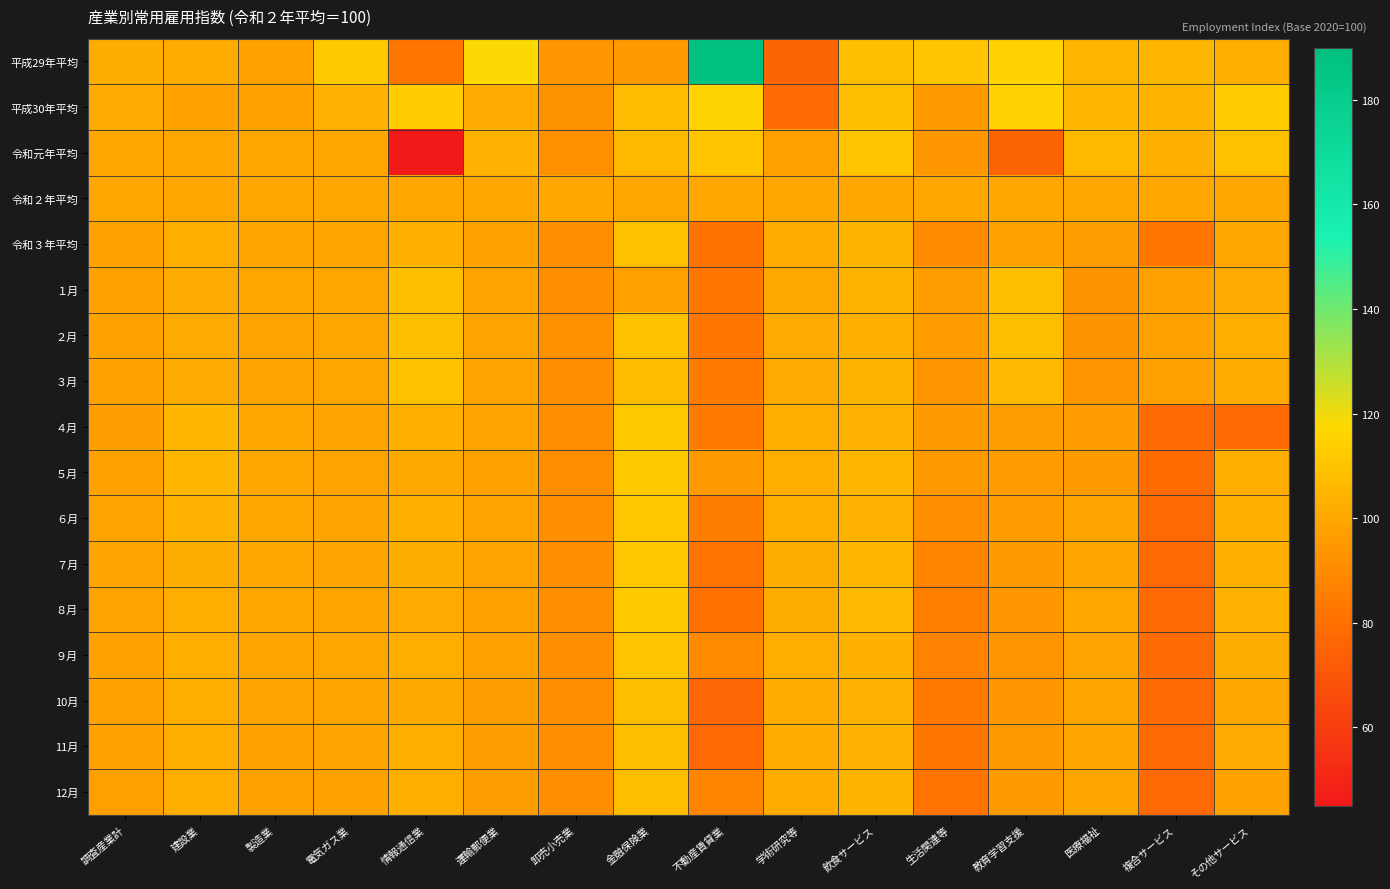

Reading right to left, transcribe all the data shown in this chart.

平成29年平均: その他サービス=102.6	複合サービス=105.1	医療福祉=105.2	教育学習支援=115.4	生活関連等=110.6	飲食サービス=108.2	学術研究等=75.8	不動産賃貸業=188.5	金融保険業=95.2	卸売小売業=93.8	運輸郵便業=117.9	情報通信業=82.4	電気ガス業=112.2	製造業=98.0	建設業=101.6	調査産業計=101.9
平成30年平均: その他サービス=113.2	複合サービス=104.8	医療福祉=105.2	教育学習支援=115.4	生活関連等=95.4	飲食サービス=108.0	学術研究等=78.3	不動産賃貸業=115.6	金融保険業=107.4	卸売小売業=92.6	運輸郵便業=101.0	情報通信業=113.8	電気ガス業=103.8	製造業=98.5	建設業=98.0	調査産業計=101.2
令和元年平均: その他サービス=108.9	複合サービス=103.1	医療福祉=106.7	教育学習支援=75.8	生活関連等=94.8	飲食サービス=110.0	学術研究等=97.2	不動産賃貸業=110.5	金融保険業=106.9	卸売小売業=91.8	運輸郵便業=104.1	情報通信業=45.1	電気ガス業=99.6	製造業=99.8	建設業=99.7	調査産業計=99.8
令和２年平均: その他サービス=100.0	複合サービス=100.0	医療福祉=100.0	教育学習支援=100.0	生活関連等=100.0	飲食サービス=100.0	学術研究等=100.0	不動産賃貸業=100.0	金融保険業=100.0	卸売小売業=100.0	運輸郵便業=100.0	情報通信業=100.0	電気ガス業=100.0	製造業=100.0	建設業=100.0	調査産業計=100.0
令和３年平均: その他サービス=99.8	複合サービス=83.1	医療福祉=97.1	教育学習支援=98.4	生活関連等=89.9	飲食サービス=104.5	学術研究等=101.6	不動産賃貸業=81.0	金融保険業=109.0	卸売小売業=91.2	運輸郵便業=98.2	情報通信業=103.6	電気ガス業=99.2	製造業=99.3	建設業=102.6	調査産業計=98.1
１月: その他サービス=100.8	複合サービス=98.3	医療福祉=93.2	教育学習支援=107.9	生活関連等=97.1	飲食サービス=104.6	学術研究等=100.7	不動産賃貸業=83.2	金融保険業=97.3	卸売小売業=91.4	運輸郵便業=98.8	情報通信業=108.6	電気ガス業=99.8	製造業=99.7	建設業=100.8	調査産業計=98.2
２月: その他サービス=102.2	複合サービス=98.3	医療福祉=93.2	教育学習支援=107.7	生活関連等=96.3	飲食サービス=103.1	学術研究等=100.8	不動産賃貸業=82.6	金融保険業=109.3	卸売小売業=92.1	運輸郵便業=98.8	情報通信業=108.6	電気ガス業=100.0	製造業=99.0	建設業=101.0	調査産業計=98.2
３月: その他サービス=101.5	複合サービス=97.8	医療福祉=93.5	教育学習支援=106.3	生活関連等=93.8	飲食サービス=104.6	学術研究等=100.8	不動産賃貸業=84.6	金融保険業=107.5	卸売小売業=91.4	運輸郵便業=98.9	情報通信業=109.0	電気ガス業=100.0	製造業=98.8	建設業=100.8	調査産業計=98.0
４月: その他サービス=78.2	複合サービス=78.3	医療福祉=96.0	教育学習支援=96.9	生活関連等=95.3	飲食サービス=104.3	学術研究等=102.1	不動産賃貸業=84.0	金融保険業=112.0	卸売小売業=91.2	運輸郵便業=99.0	情報通信業=103.6	電気ガス業=98.9	製造業=100.0	建設業=105.1	調査産業計=96.8
５月: その他サービス=102.4	複合サービス=78.6	医療福祉=95.4	教育学習支援=96.3	生活関連等=94.9	飲食サービス=105.4	学術研究等=102.4	不動産賃貸業=95.0	金融保険業=112.0	卸売小売業=90.6	運輸郵便業=98.3	情報通信業=100.6	電気ガス業=98.6	製造業=99.8	建設業=105.3	調査産業計=98.2
６月: その他サービス=103.0	複合サービス=77.7	医療福祉=98.8	教育学習支援=96.1	生活関連等=91.6	飲食サービス=104.1	学術研究等=102.3	不動産賃貸業=85.3	金融保険業=111.8	卸売小売業=90.9	運輸郵便業=98.6	情報通信業=103.0	電気ガス業=98.9	製造業=99.9	建設業=104.1	調査産業計=98.8
７月: その他サービス=103.3	複合サービス=77.7	医療福祉=99.2	教育学習支援=95.8	生活関連等=87.7	飲食サービス=105.8	学術研究等=101.9	不動産賃貸業=81.8	金融保険業=111.5	卸売小売業=91.0	運輸郵便業=98.7	情報通信業=101.7	電気ガス業=98.9	製造業=100.0	建設業=101.9	調査産業計=98.9
８月: その他サービス=104.2	複合サービス=77.7	医療福祉=99.8	教育学習支援=94.4	生活関連等=86.1	飲食サービス=106.4	学術研究等=101.9	不動産賃貸業=80.4	金融保険業=112.2	卸売小売業=91.4	運輸郵便業=97.9	情報通信業=100.9	電気ガス業=99.3	製造業=99.6	建設業=102.2	調査産業計=98.8
９月: その他サービス=101.9	複合サービス=78.3	医療福祉=99.0	教育学習支援=94.0	生活関連等=86.7	飲食サービス=103.6	学術研究等=102.1	不動産賃貸業=90.0	金融保険業=109.9	卸売小売業=91.1	運輸郵便業=97.7	情報通信業=102.2	電気ガス業=99.4	製造業=99.3	建設業=102.7	調査産業計=98.2
10月: その他サービス=100.0	複合サービス=78.3	医療福祉=99.2	教育学習支援=94.5	生活関連等=84.4	飲食サービス=104.0	学術研究等=101.5	不動産賃貸業=76.9	金融保険業=108.1	卸売小売業=91.1	運輸郵便業=97.1	情報通信業=100.3	電気ガス業=99.3	製造業=98.9	建設業=102.7	調査産業計=97.9
11月: その他サービス=101.3	複合サービス=78.3	医療福祉=99.2	教育学習支援=95.6	生活関連等=82.8	飲食サービス=103.9	学術研究等=101.4	不動産賃貸業=77.3	金融保険業=108.1	卸売小売業=91.0	運輸郵便業=97.0	情報通信業=102.0	電気ガス業=98.7	製造業=98.4	建設業=102.5	調査産業計=97.7
12月: その他サービス=98.5	複合サービス=77.7	医療福祉=99.2	教育学習支援=95.2	生活関連等=82.0	飲食サービス=104.6	学術研究等=101.4	不動産賃貸業=88.0	金融保険業=107.7	卸売小売業=90.9	運輸郵便業=97.1	情報通信業=102.4	電気ガス業=98.4	製造業=98.0	建設業=102.2	調査産業計=97.4